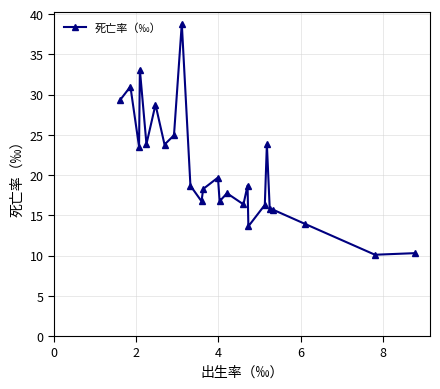

What is the maximum value shown in the chart?

38.8